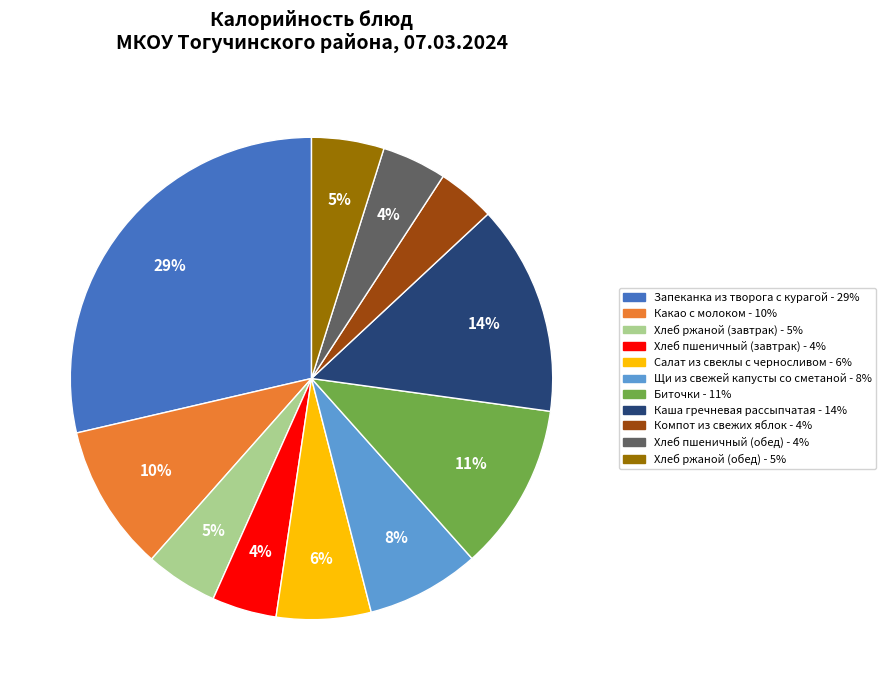

Count the number of slices in the pie.

11